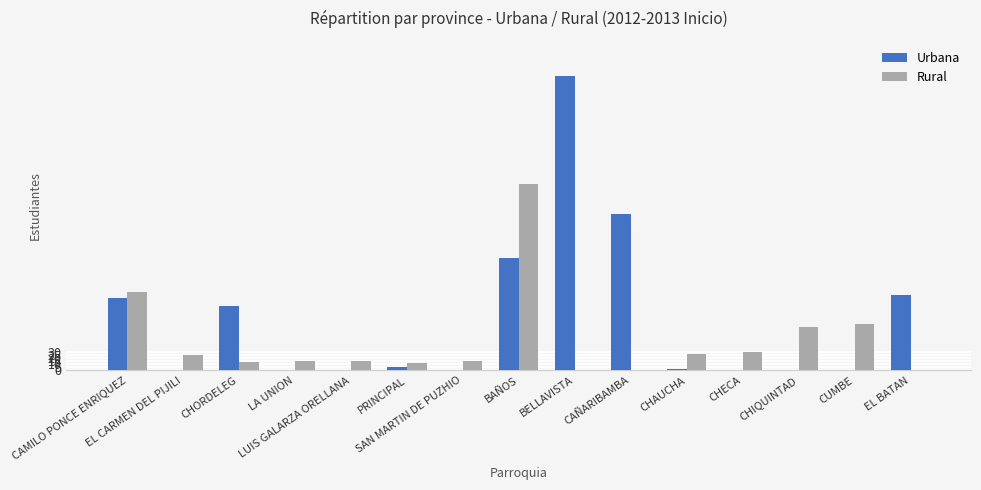

Which series has the largest total across all categories?

Urbana